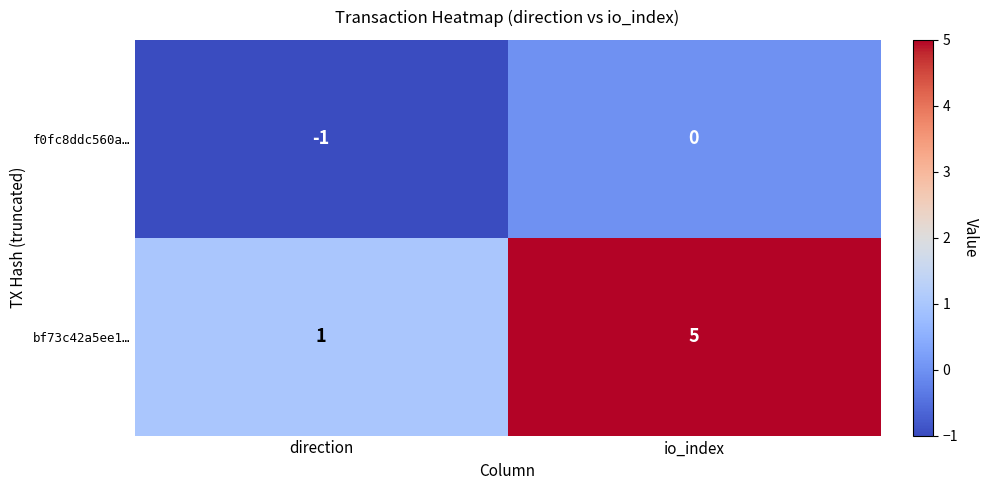

What is the sum of all bf73c42a5ee1… values?

6